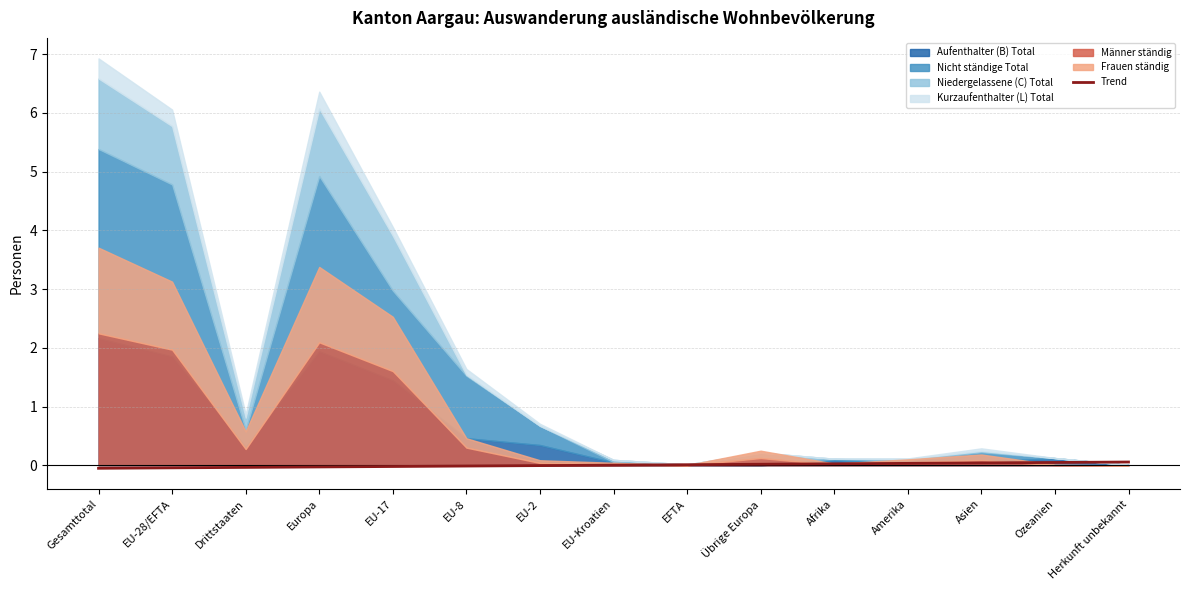

What is the sum of all values?

0.1